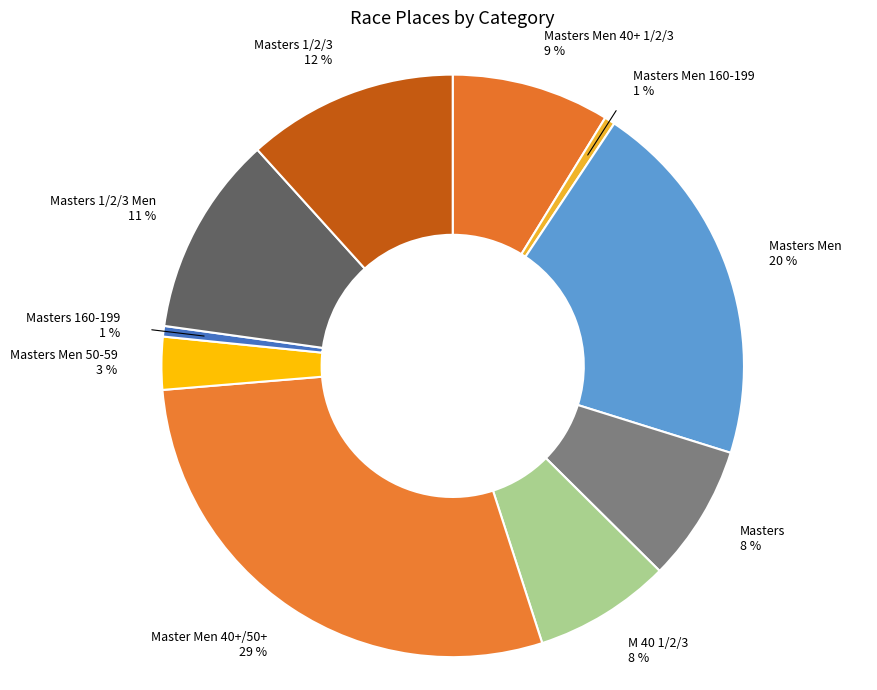

Is it true that M 40 1/2/3 8 % is 8% of the pie?

True